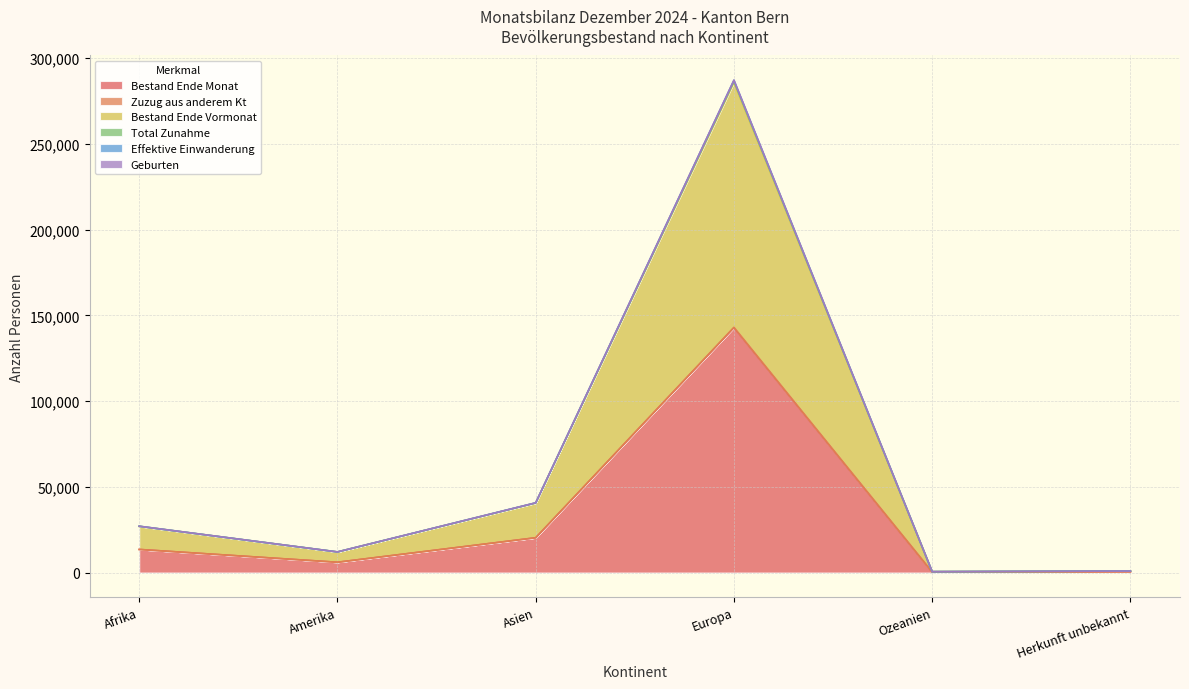

Where does the Geburten series first go above 26966?

Asien